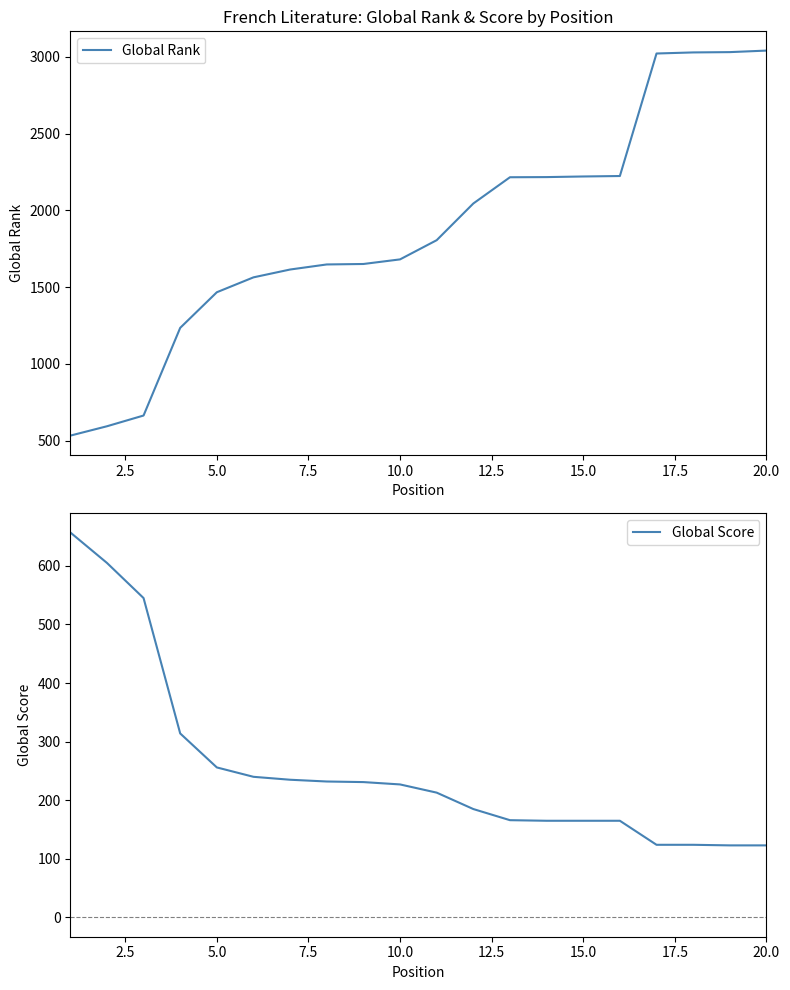

What is the highest value of the Global Rank series?

3041